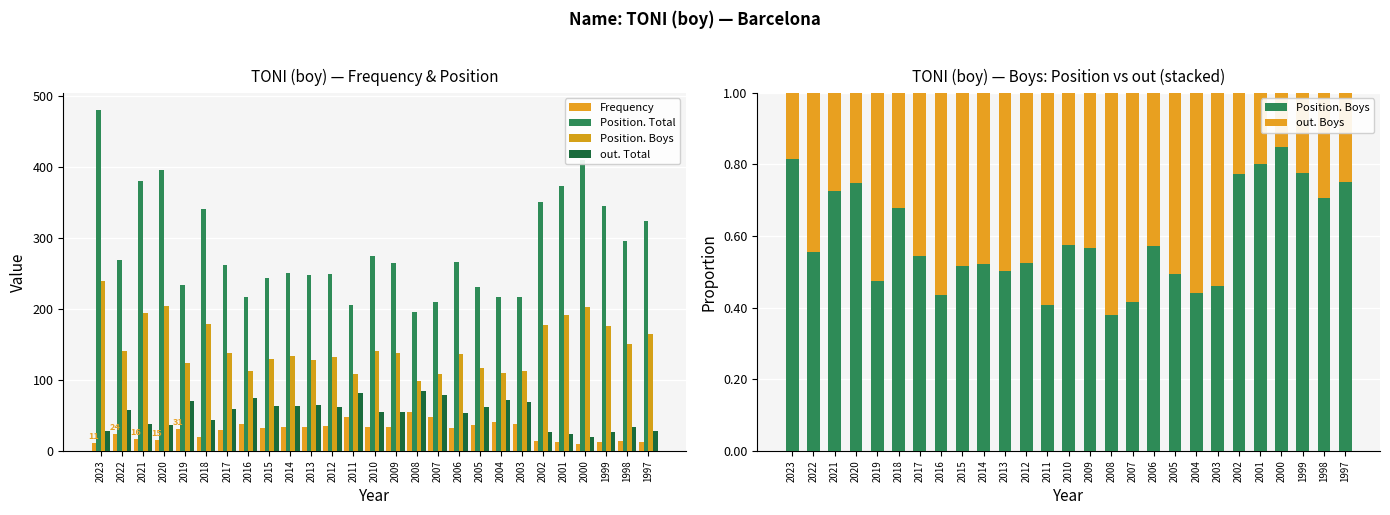

What is the sum of all Position. Total values?

7740.0